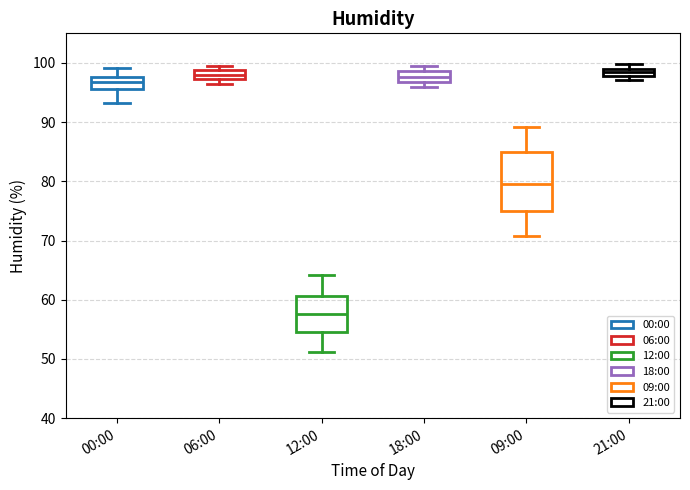

Comparing the boxes themselves (not the whiskers), which one is the tallest?

09:00